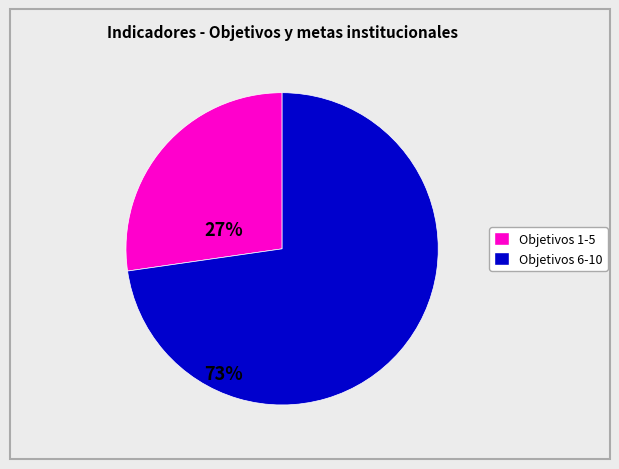

Is there any slice that represents more than half of the pie?

Yes